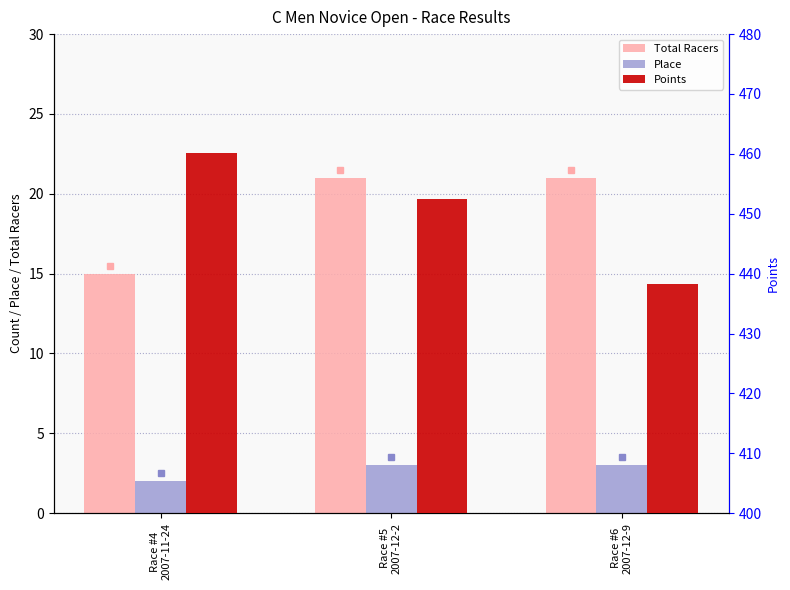

How many data points in Points are above 452?

2